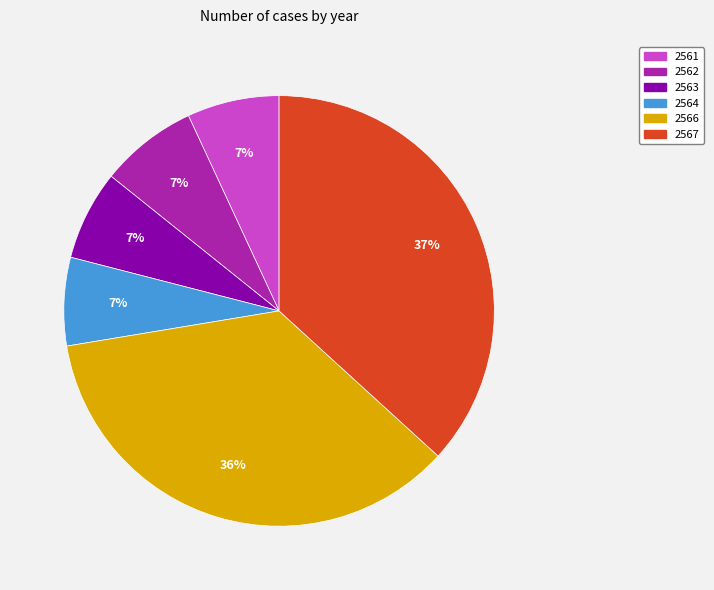

The 2567 slice represents 37% of the pie. True or false?

True